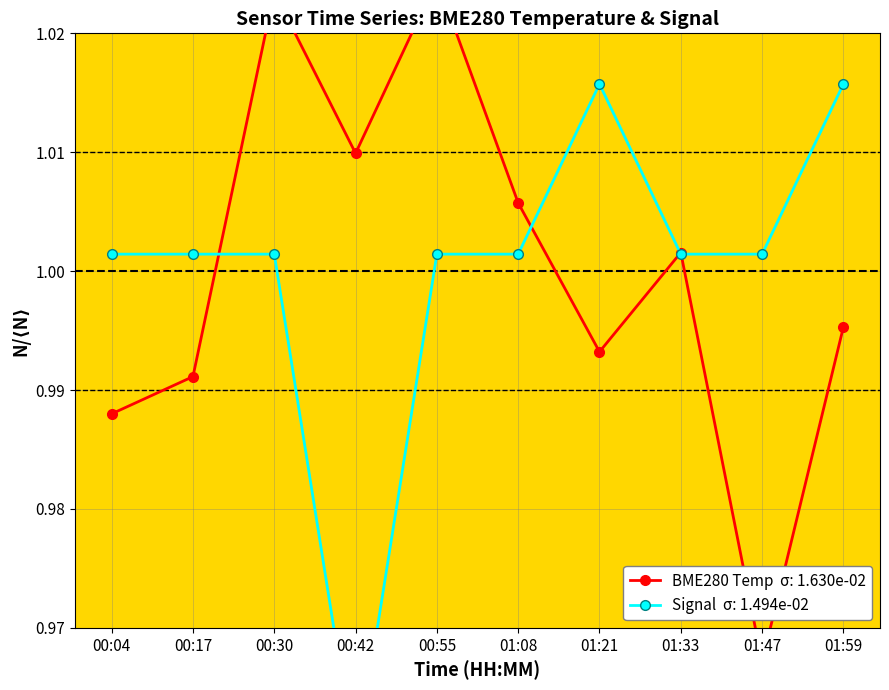

Reading right to left, extract all data points from this chart.

BME280_temperature: 01:59=1.0	01:47=1.0	01:33=1.0	01:21=1.0	01:08=1.0	00:55=1.0	00:42=1.0	00:30=1.0	00:17=1.0	00:04=1.0
Signal: 01:59=1.0	01:47=1.0	01:33=1.0	01:21=1.0	01:08=1.0	00:55=1.0	00:42=1.0	00:30=1.0	00:17=1.0	00:04=1.0